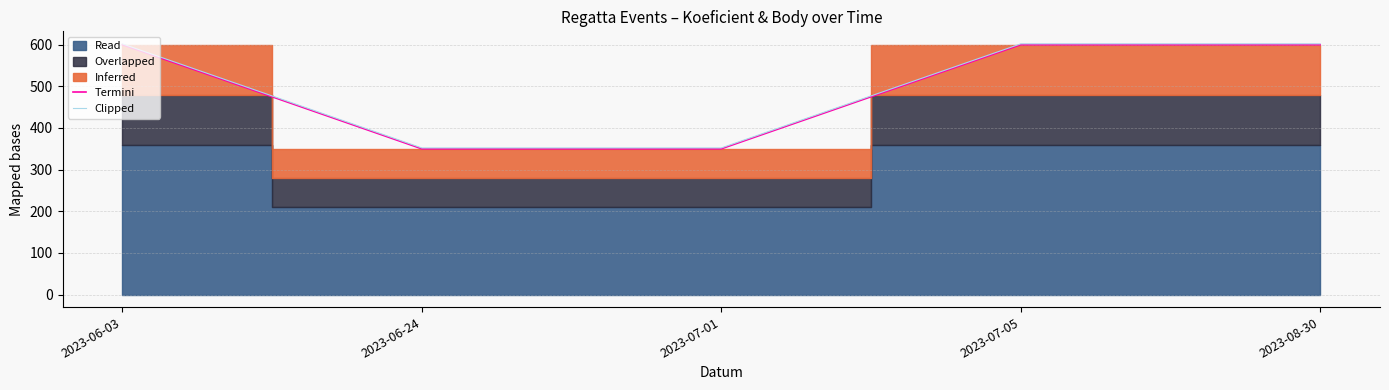

What is the sum of the Termini values at 2023-08-30 and 2023-07-05?

1200